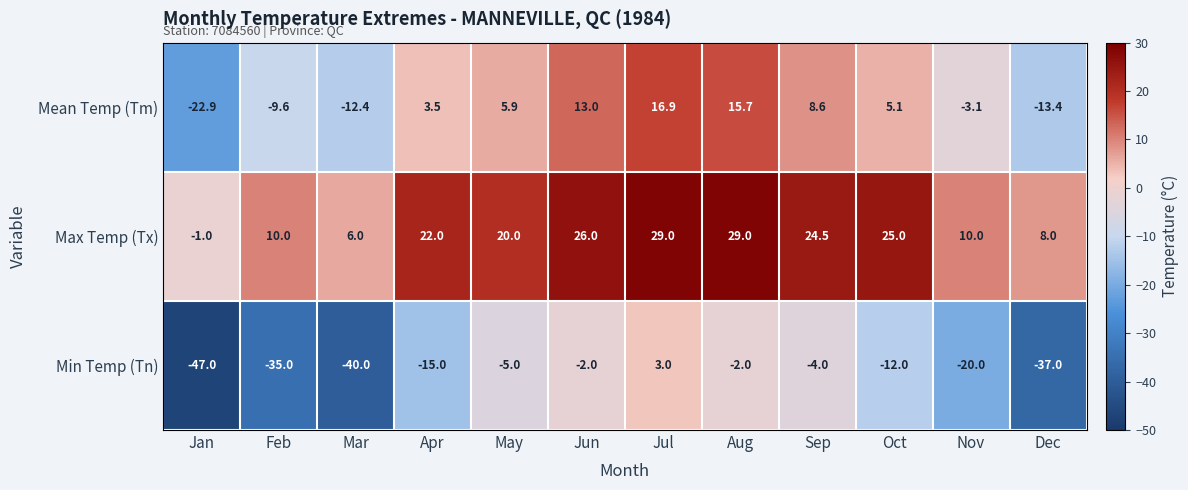

What value does the Max Temp (Tx) series have at Jan?

-1.0